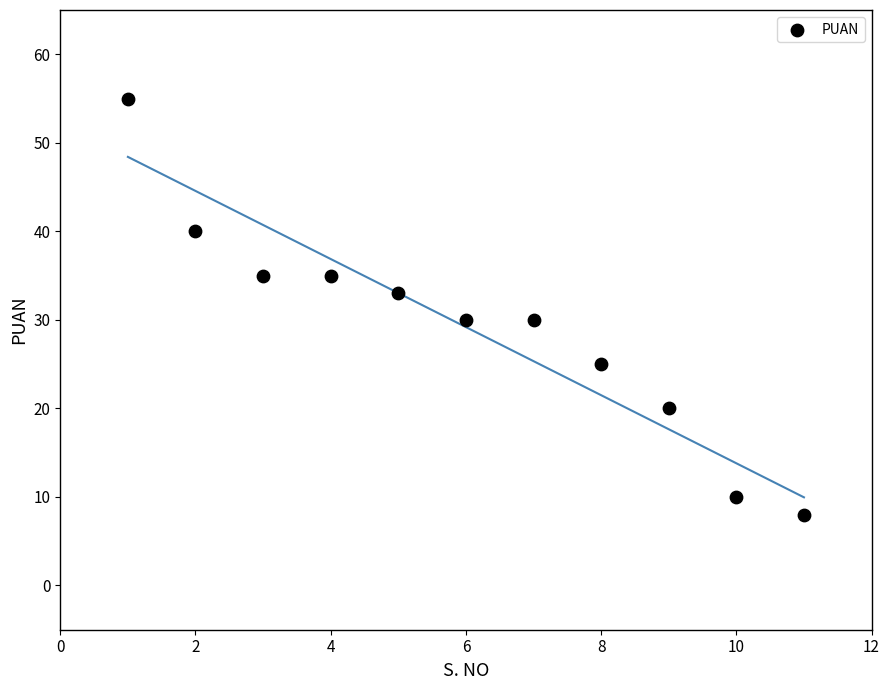

What is the range of Y values (max minus min)?

47